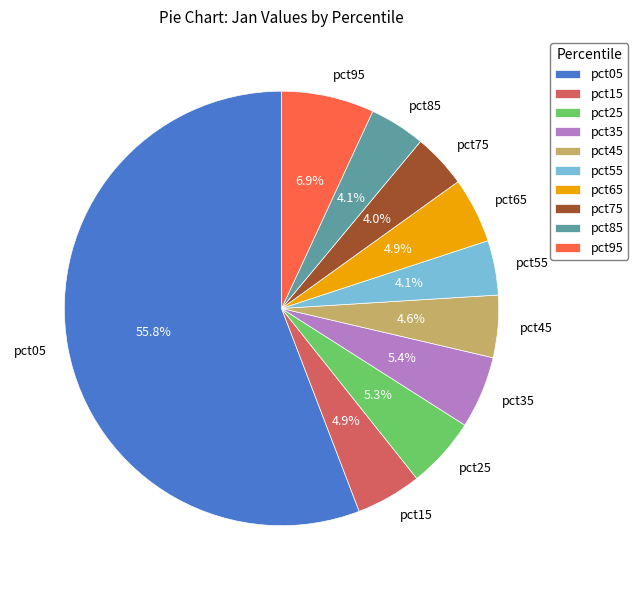

To the nearest percent, what is the combined percentage of pct55 and pct75?

8%